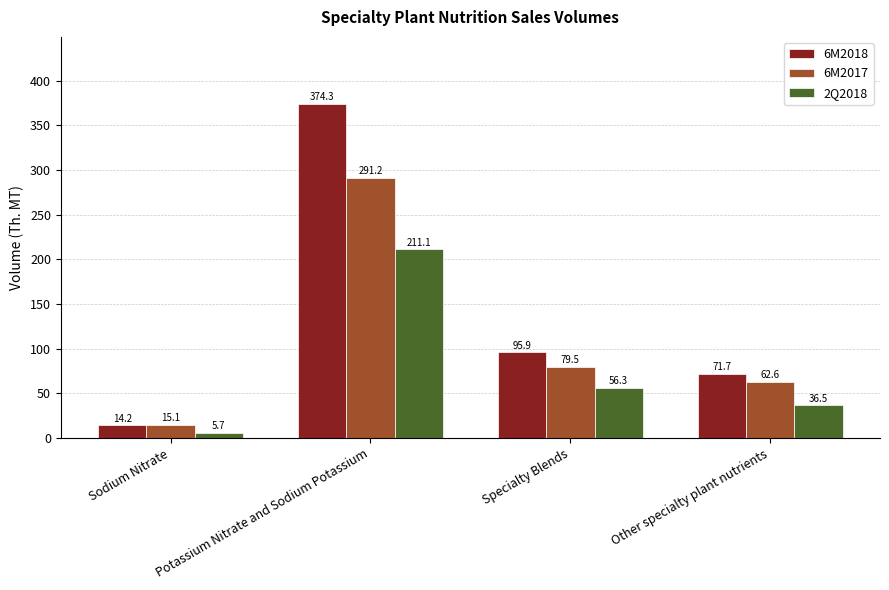

What is the label of the 2nd bar from the right?

Specialty Blends